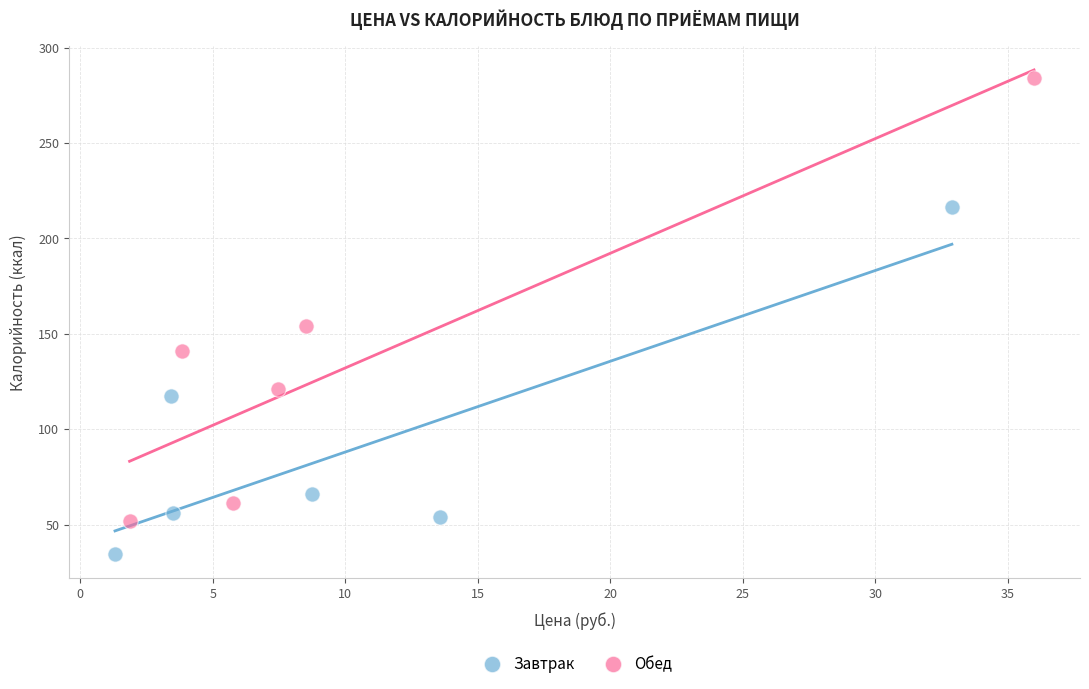

Which series has the largest Y range (max minus min)?

Обед